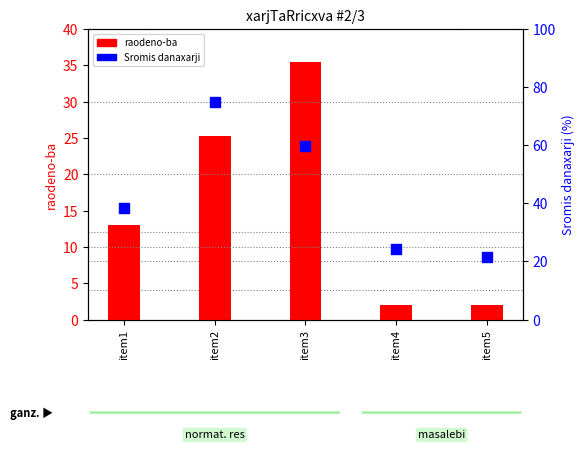

At which category is the sum across all series the highest?

item2